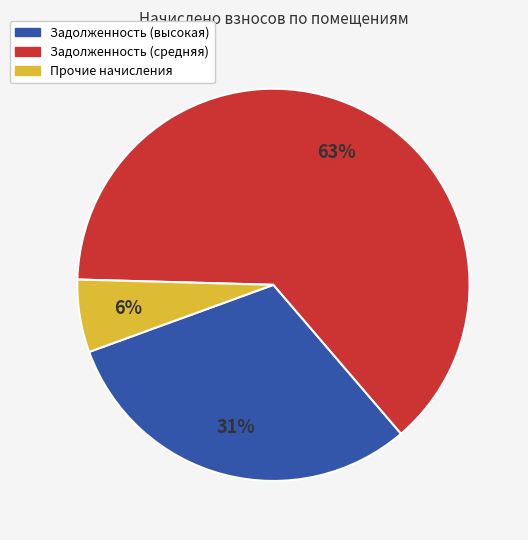

To the nearest percent, what is the combined percentage of Задолженность (средняя) and Задолженность (высокая)?

94%